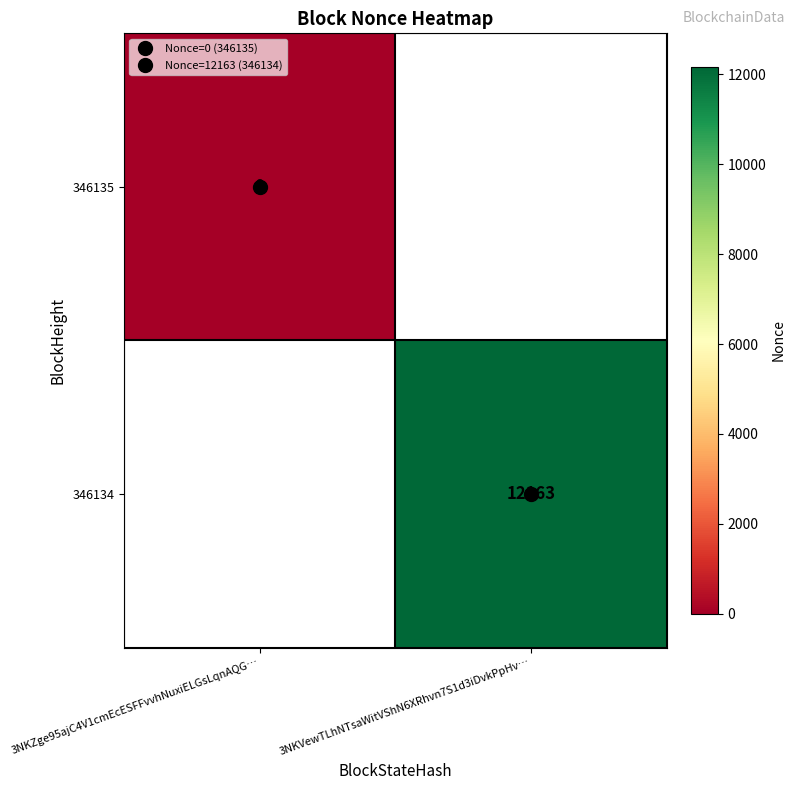

How many series are shown in this chart?

2